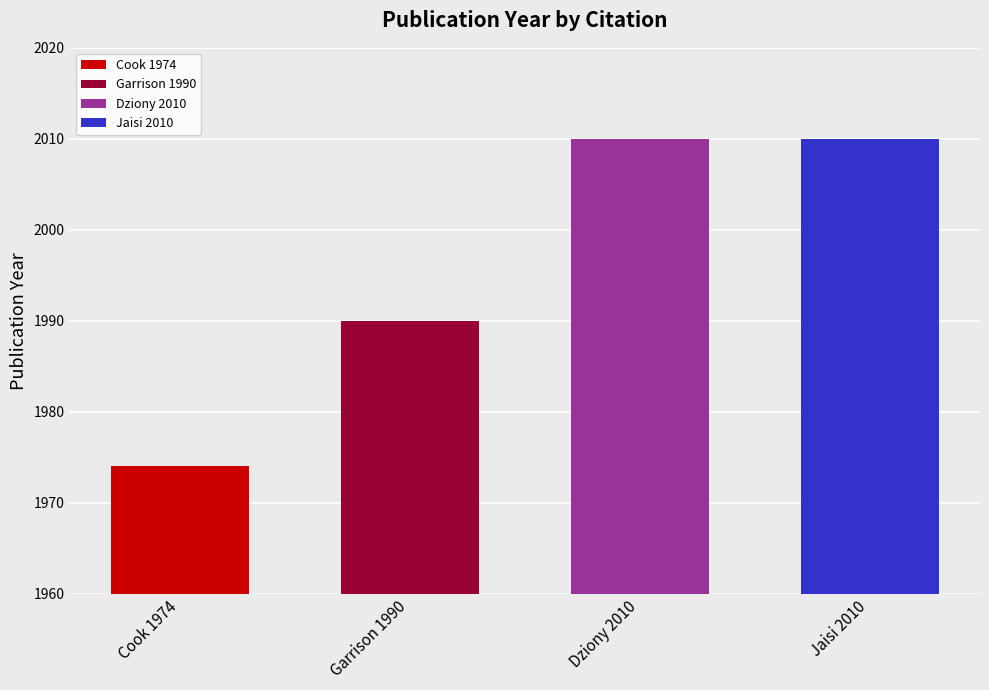

How many bars are there in total?

4